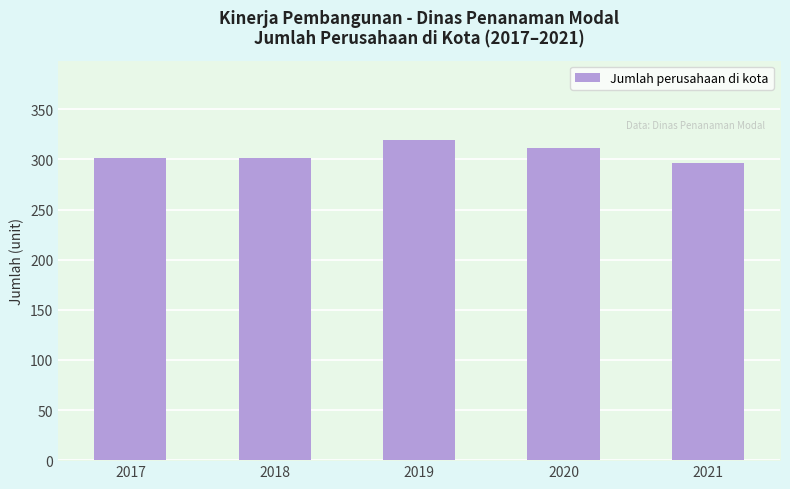

What is the difference between the values at 2017 and 2020?

10